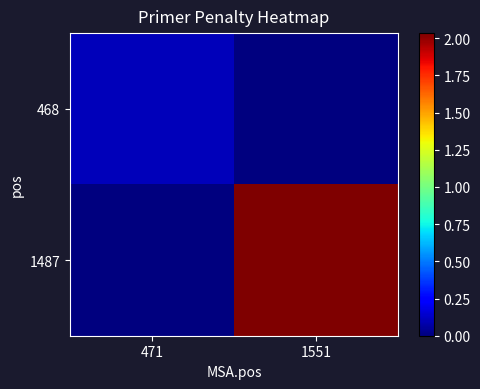

List the series in order of their peak value, highest first.

1487, 468